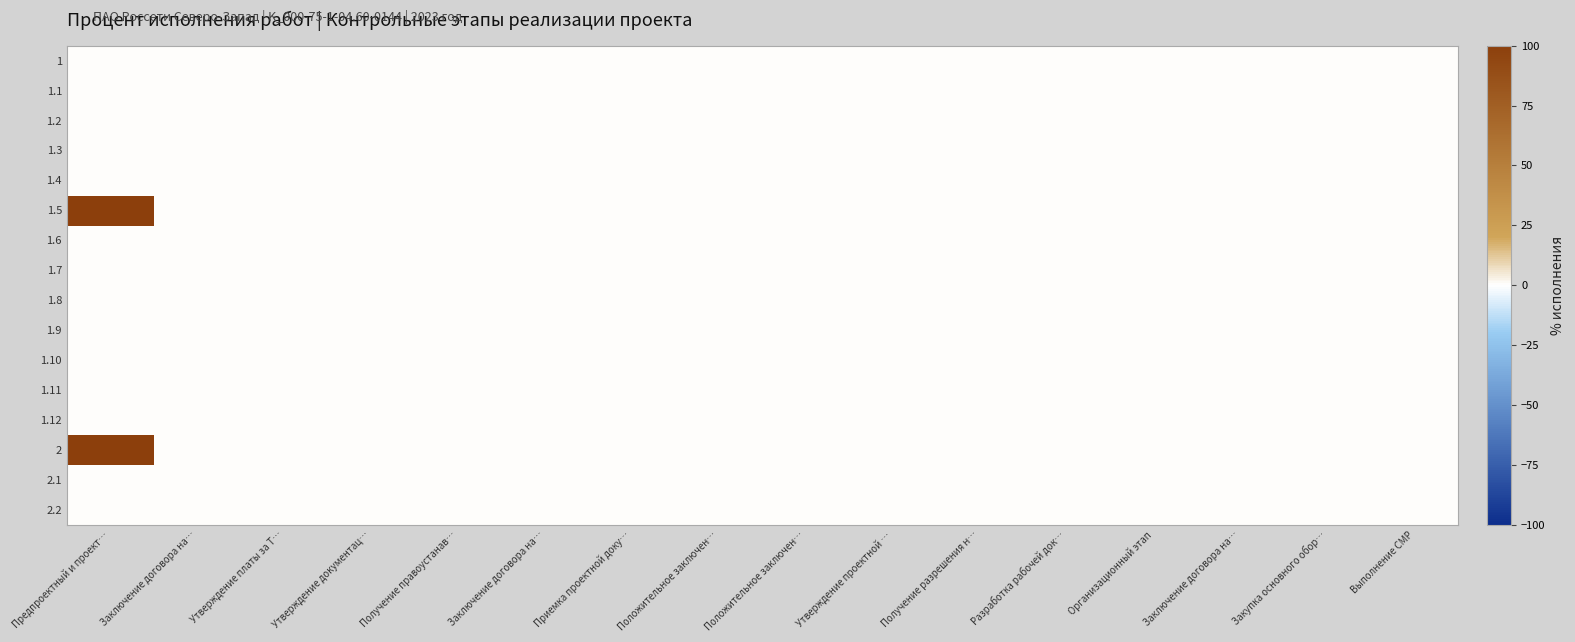

At how many categories does at least one series exceed 78?

1